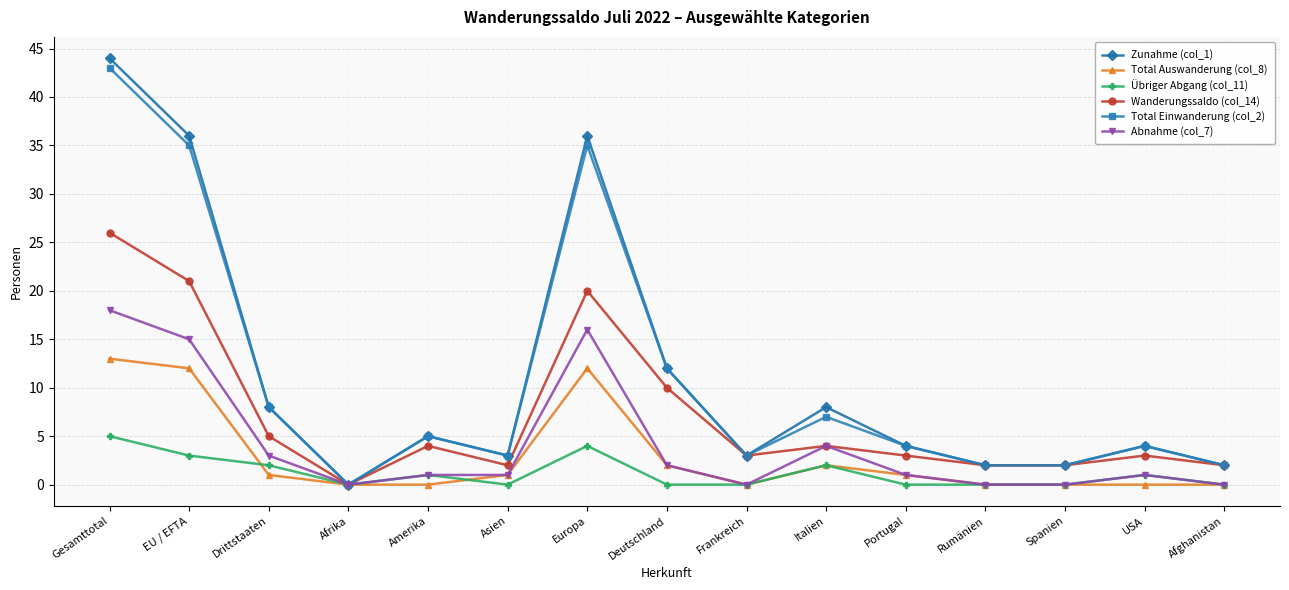

How many distinct data groups are displayed?

6